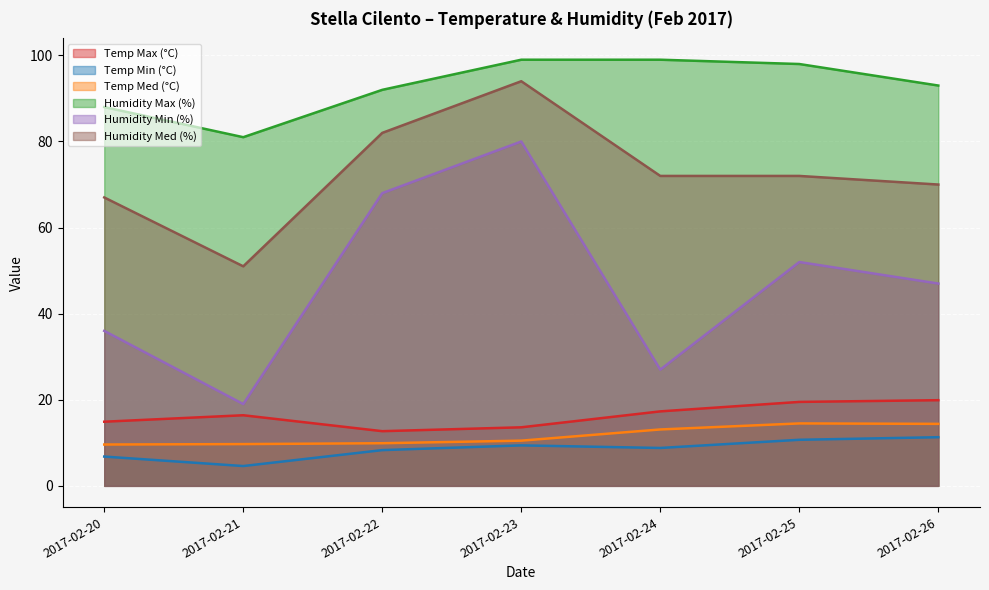

What are all the series names shown in the legend?

Temp Max (°C), Temp Min (°C), Temp Med (°C), Humidity Max (%), Humidity Min (%), Humidity Med (%)